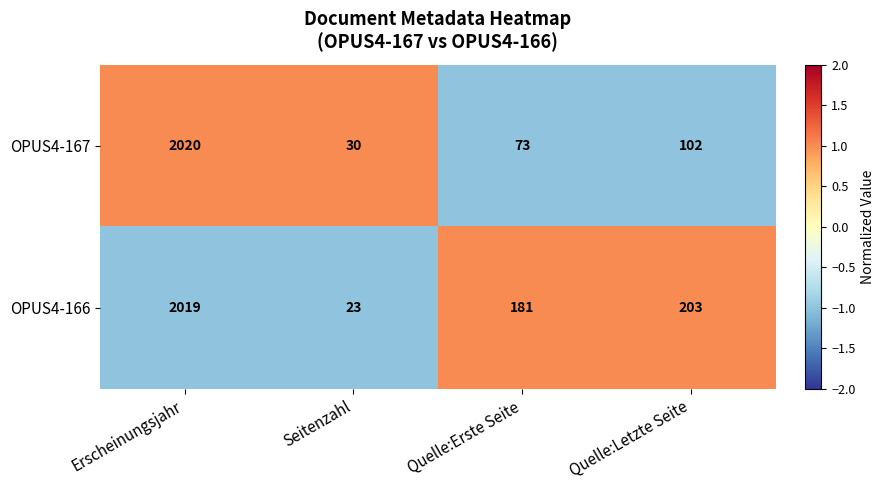

Reading left to right, what are all the values shown in this chart?

OPUS4-167: Erscheinungsjahr=2020	Seitenzahl=30	Quelle:Erste Seite=73	Quelle:Letzte Seite=102
OPUS4-166: Erscheinungsjahr=2019	Seitenzahl=23	Quelle:Erste Seite=181	Quelle:Letzte Seite=203